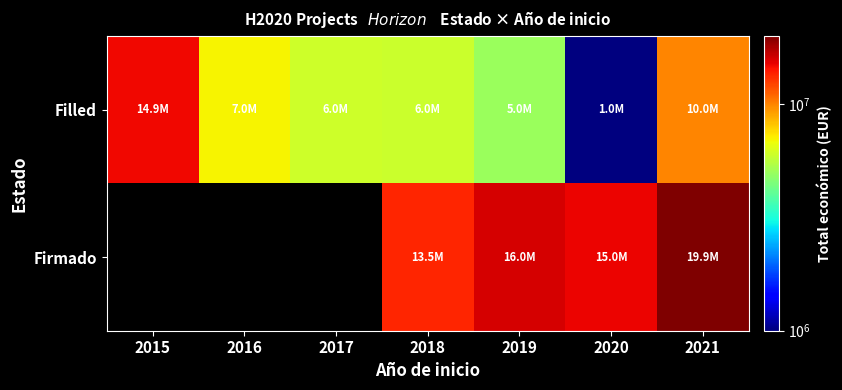

What is the spread (max minus min) of values at 2019?

10999770.0